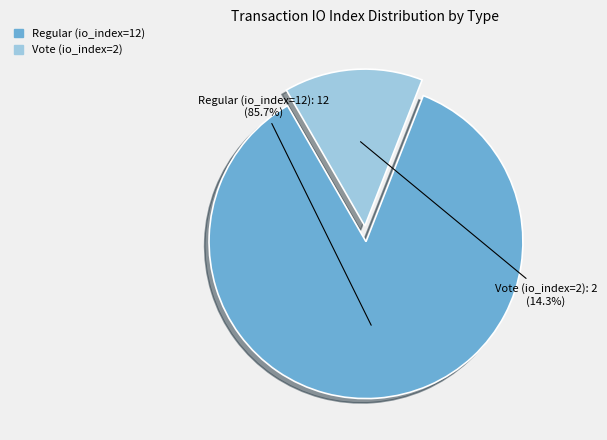

Between Regular (io_index=12) and Vote (io_index=2), which is larger?

Regular (io_index=12)